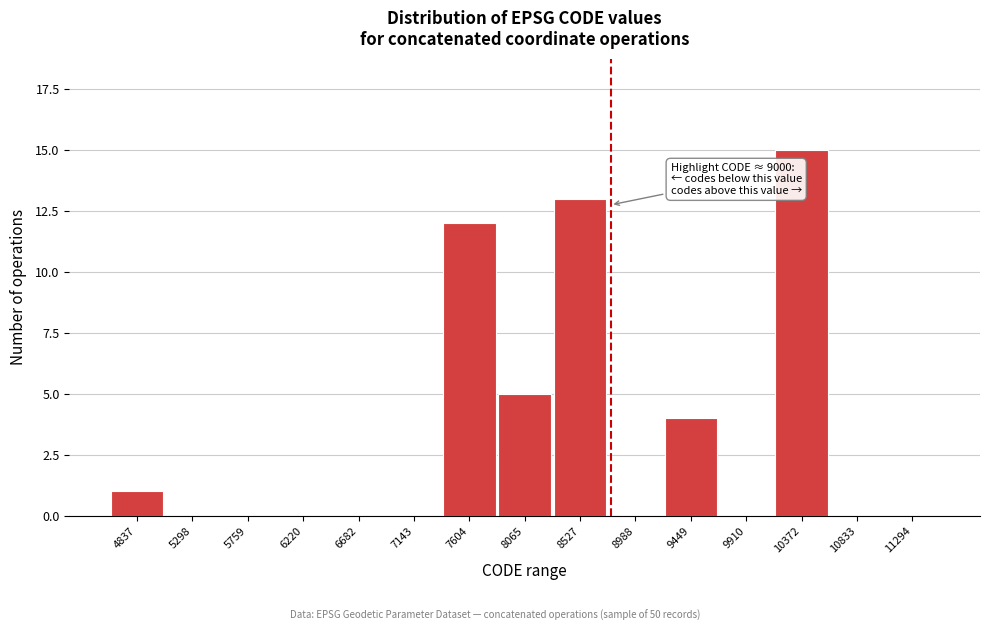

Reading left to right, extract all data points from this chart.

4837=1	5298=0	5759=0	6220=0	6682=0	7143=0	7604=12	8065=5	8527=13	8988=0	9449=4	9910=0	10372=15	10833=0	11294=0